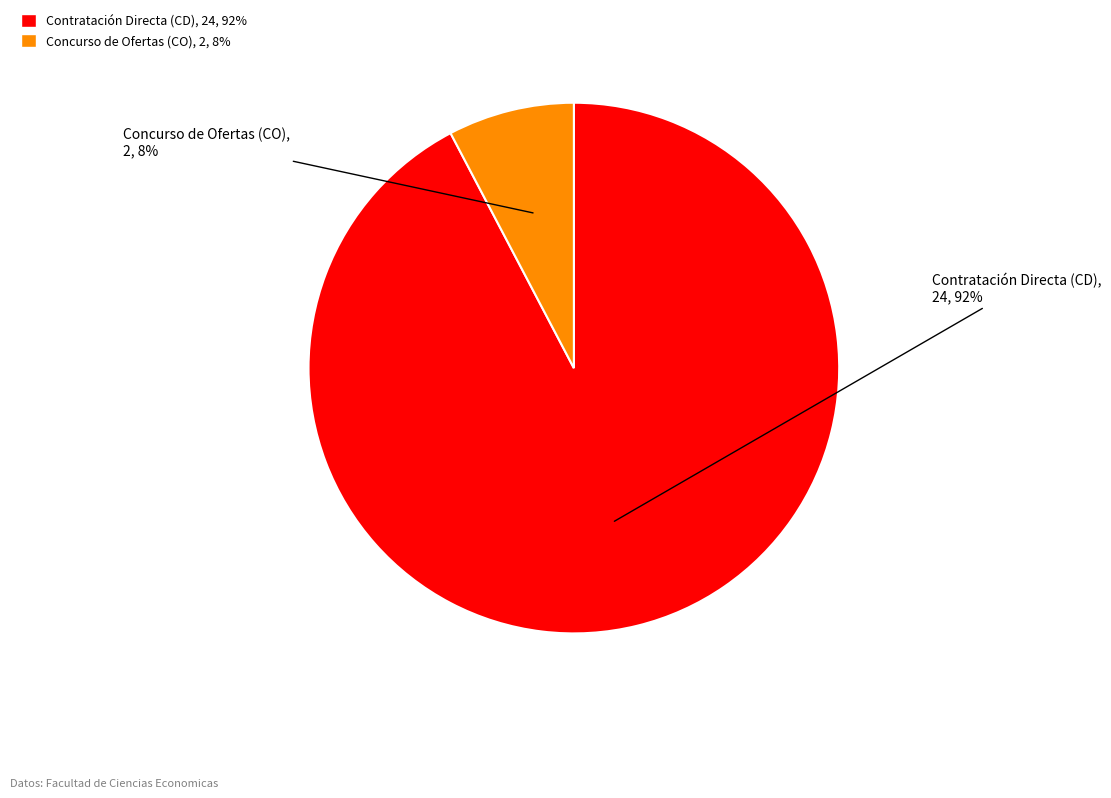

How many slices are in this pie chart?

2